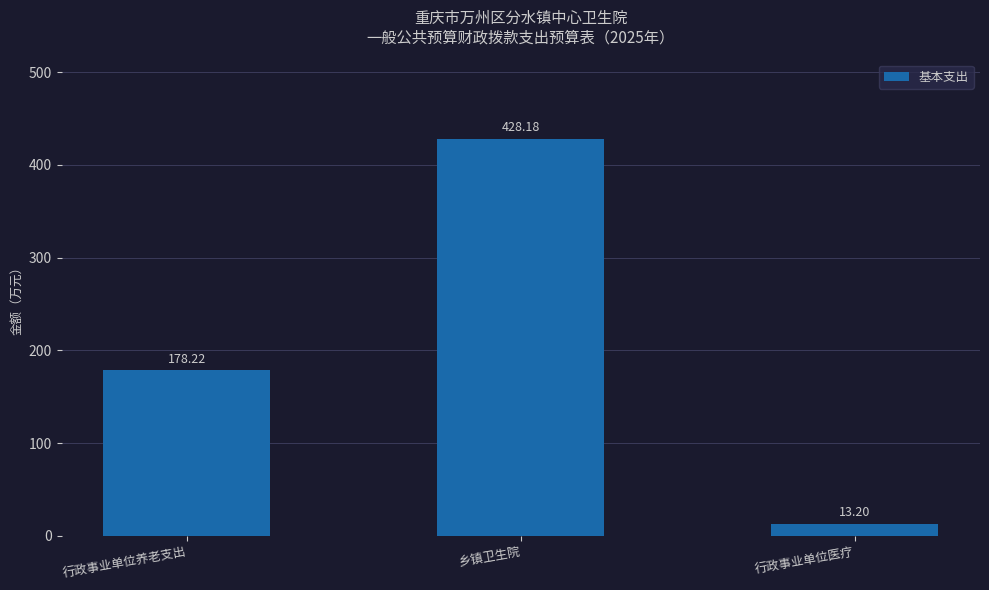

Which category has the highest value across all series?

乡镇卫生院